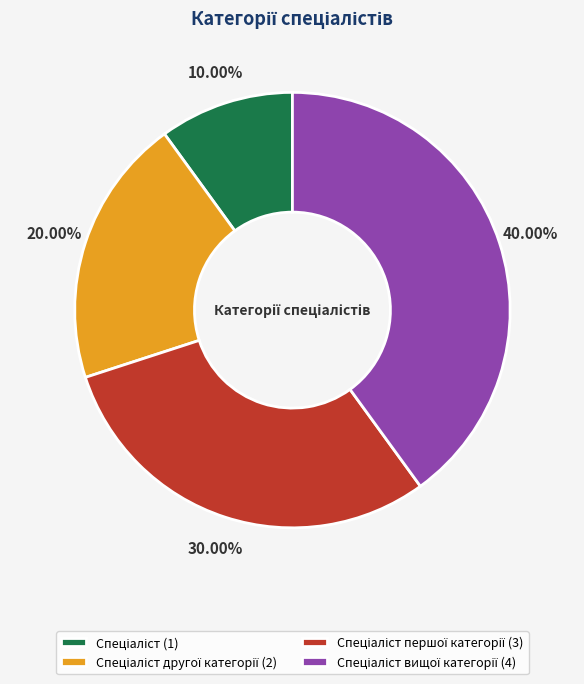

Does any single category account for the majority?

No